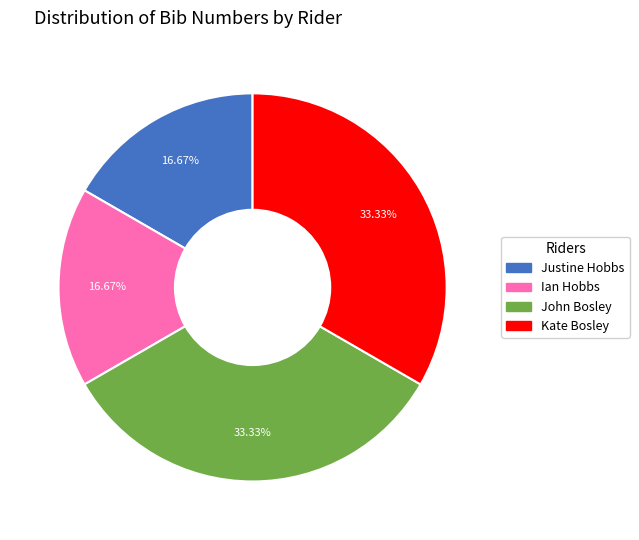

What percentage is NOT represented by Kate Bosley?

66.7%